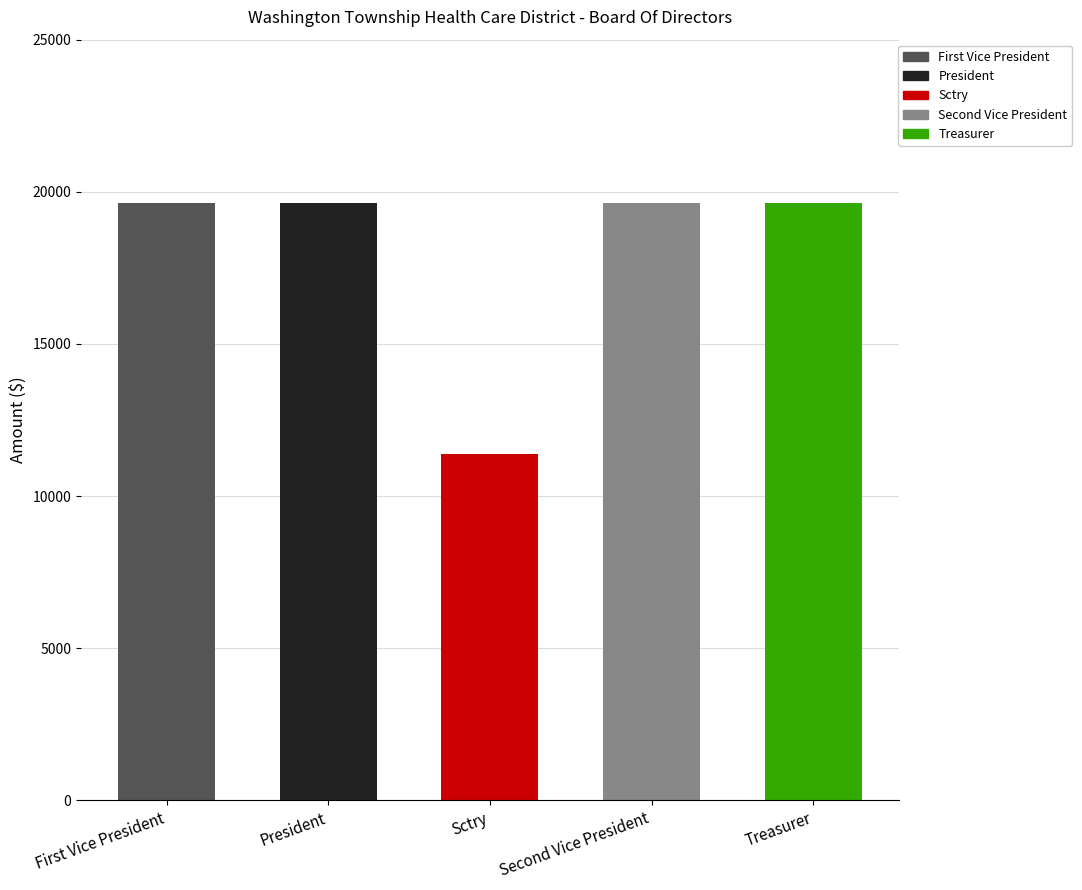

What is the label of the 2nd bar from the right?

Second Vice President